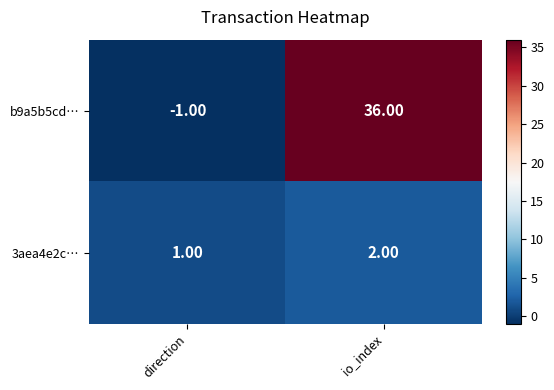

What is the difference between the maximum and minimum values in the b9a5b5cd… series?

37